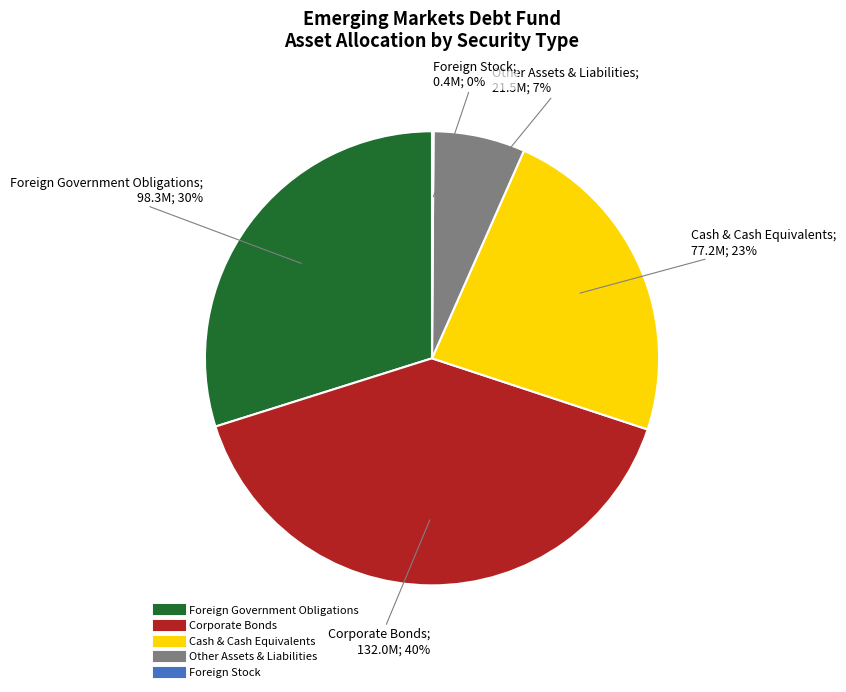

Does any single category account for the majority?

No